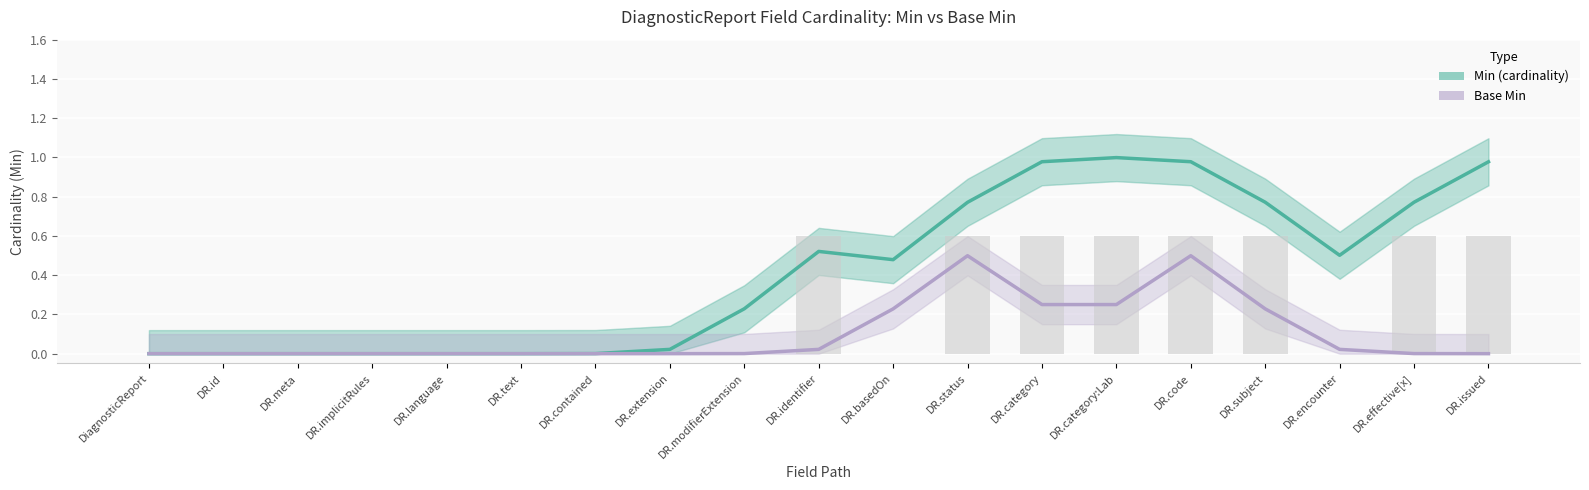

At which category is the sum across all series the highest?

DR.code